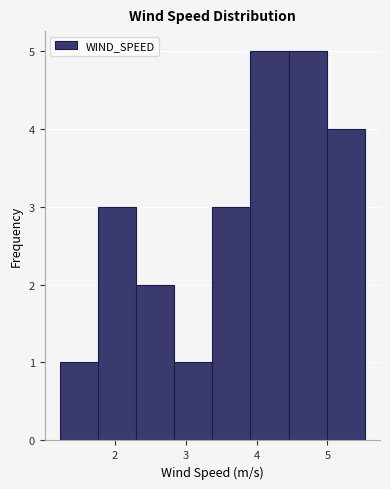

What is the height of the bar covering 2.3 to 2.8 on the x-axis? Neither the bar edges nor the heights are printed on the chart, so give them approximately, as read against the axes.

2